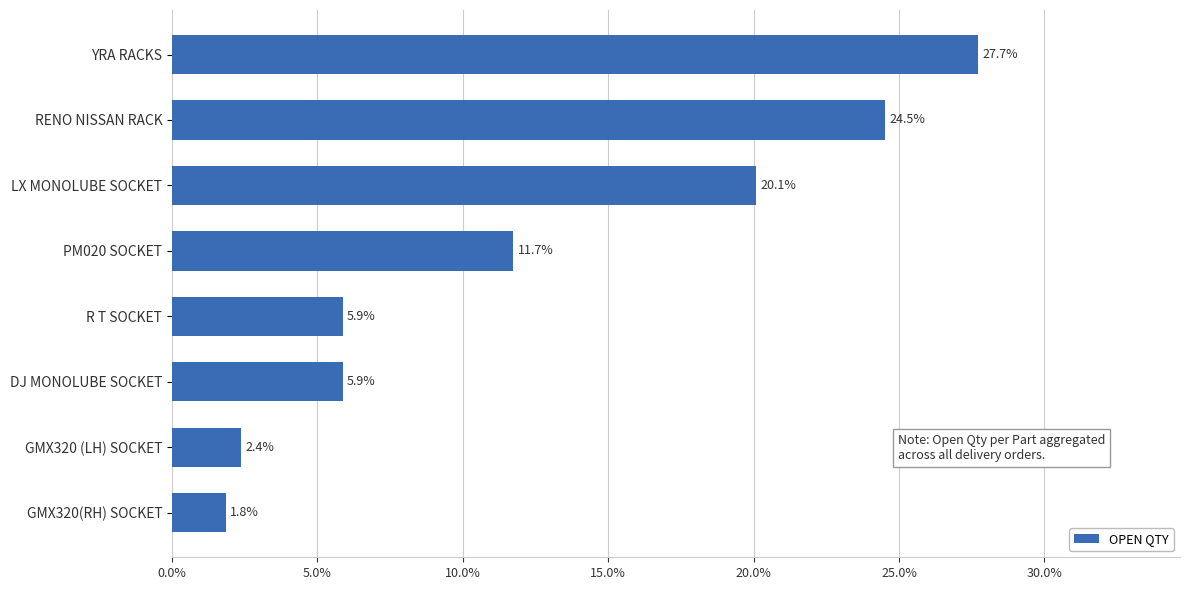

The chart shows a value of 16.6 at YRA RACKS. True or false?

False